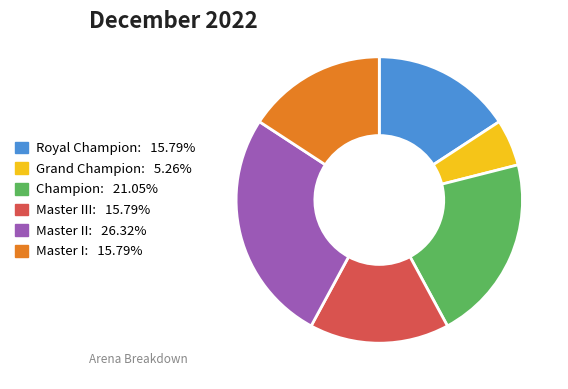

Is there any slice that represents more than half of the pie?

No